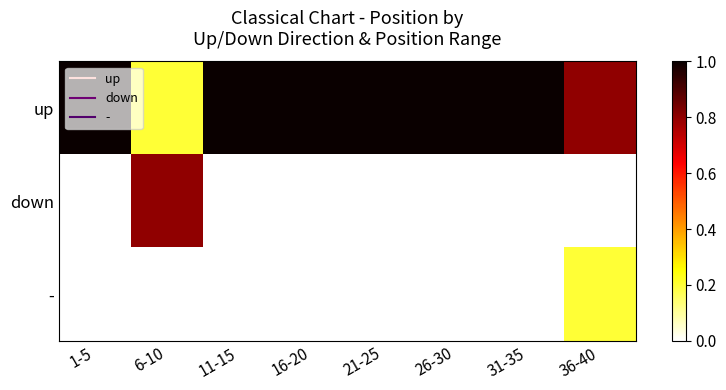

What is the difference between the highest and lowest values at 6-10?

0.8